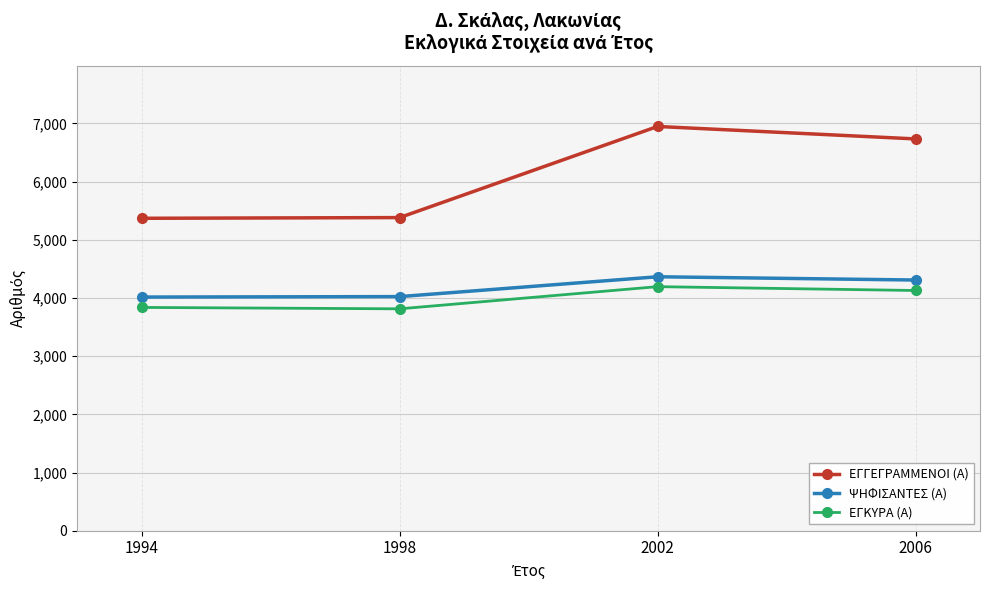

How many lines are shown in the chart?

3